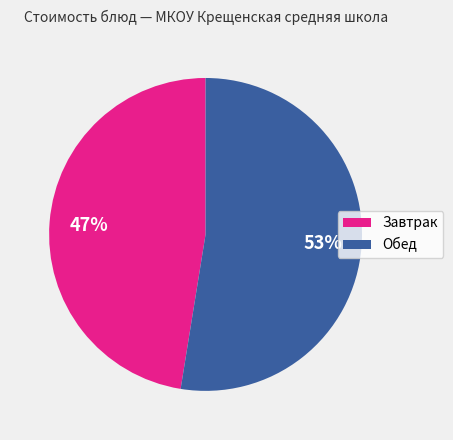

To the nearest percent, what is the average slice percentage?

50%